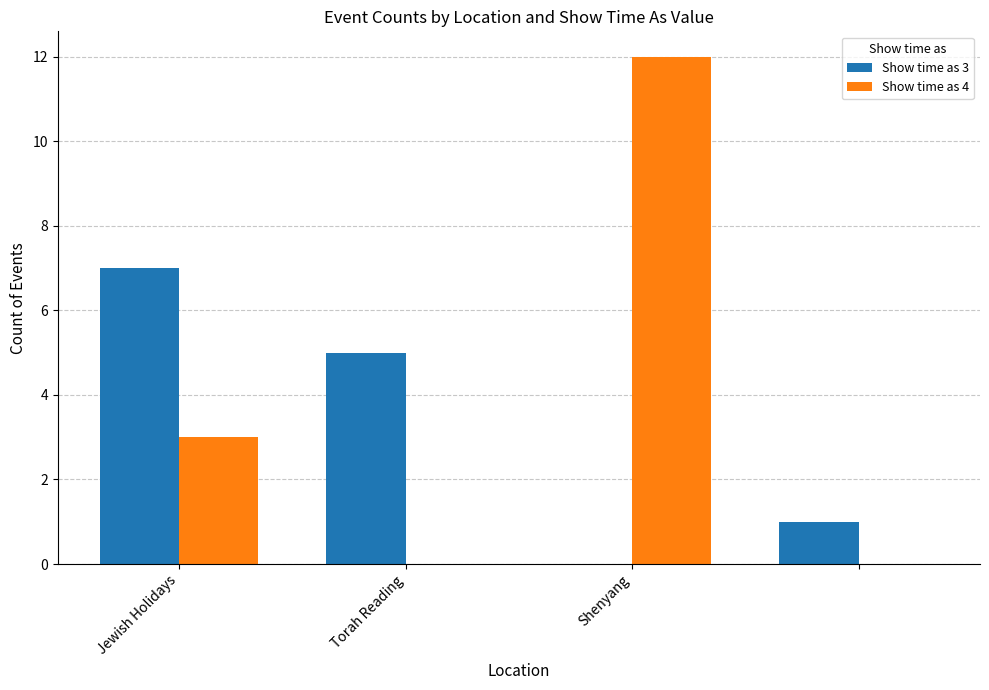

How many data points does each series have?

4